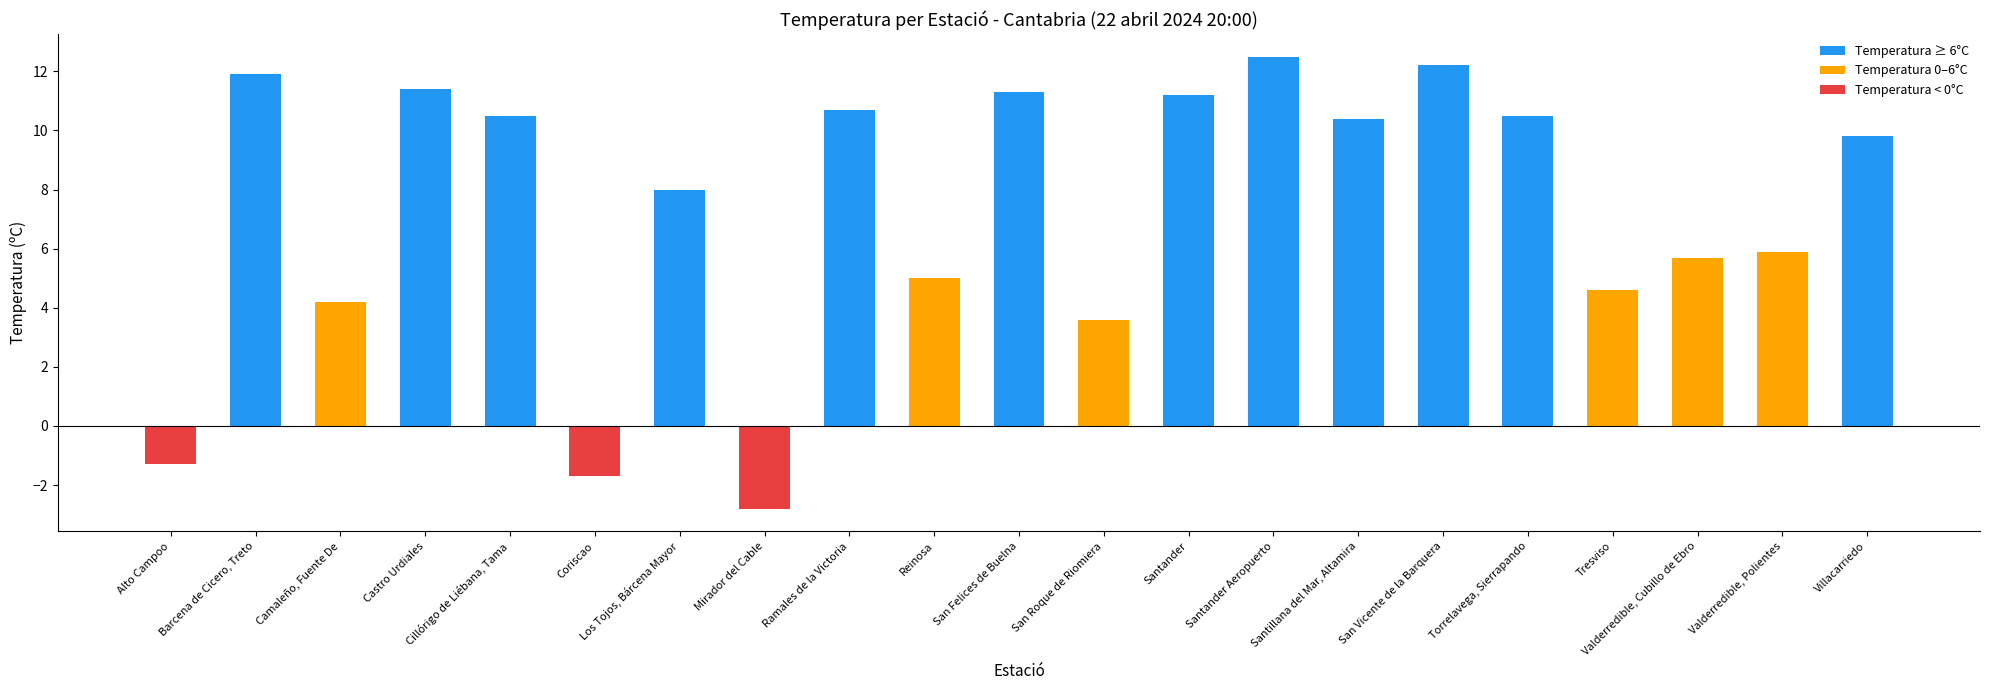

Is it true that the value at Coriscao is -0.8?

False